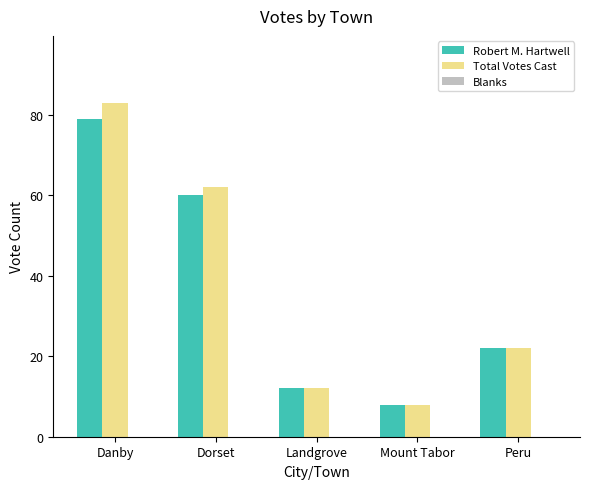

Which series has the largest range (max minus min)?

Total Votes Cast